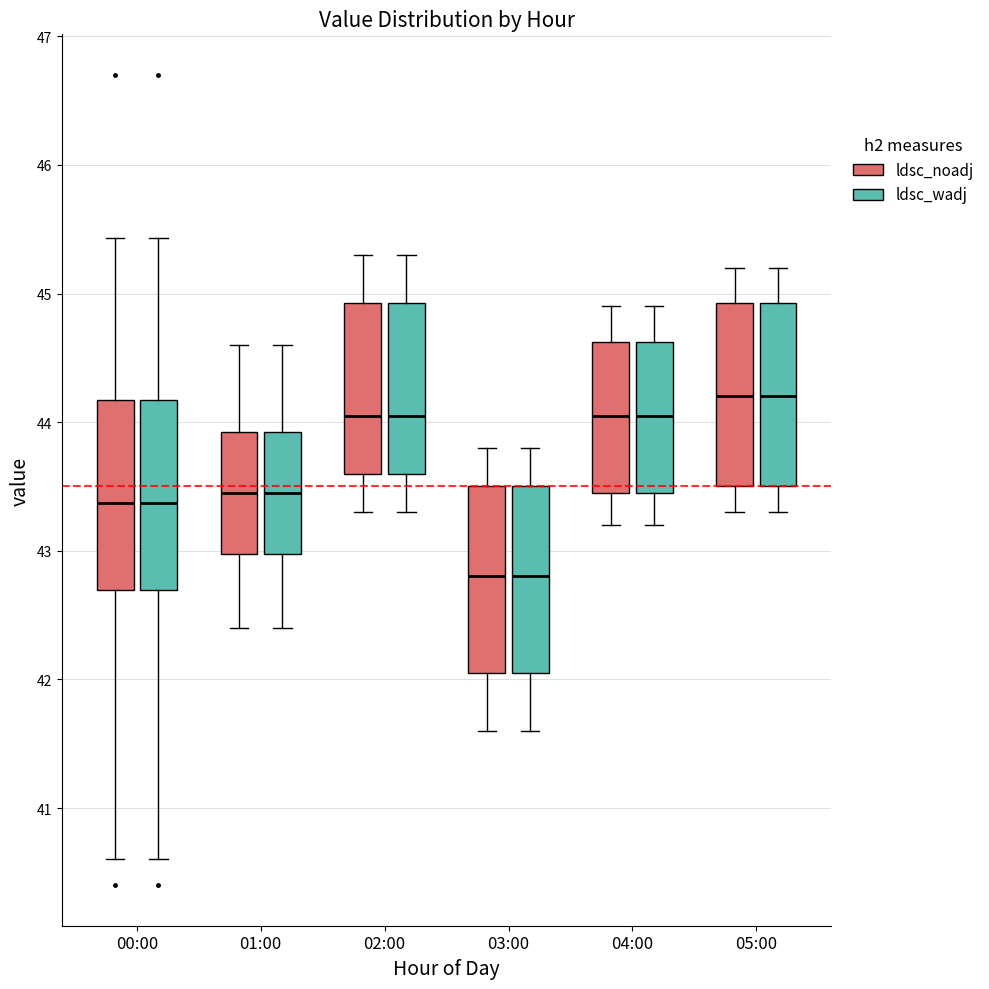

Reading left to right, read every box against the y-axis: the position of its median line, the range the box covers, and the ends of its whiskers. The values are not printed on the chart, so give them approximately, as read against the axis.

00:00 (ldsc_noadj): median 43.4, box 42.7 to 44.2, whiskers 40.6 to 45.4
00:00 (ldsc_wadj): median 43.4, box 42.7 to 44.2, whiskers 40.6 to 45.4
01:00 (ldsc_noadj): median 43.5, box 43.0 to 43.9, whiskers 42.4 to 44.6
01:00 (ldsc_wadj): median 43.5, box 43.0 to 43.9, whiskers 42.4 to 44.6
02:00 (ldsc_noadj): median 44.1, box 43.6 to 44.9, whiskers 43.3 to 45.3
02:00 (ldsc_wadj): median 44.1, box 43.6 to 44.9, whiskers 43.3 to 45.3
03:00 (ldsc_noadj): median 42.8, box 42.1 to 43.5, whiskers 41.6 to 43.8
03:00 (ldsc_wadj): median 42.8, box 42.1 to 43.5, whiskers 41.6 to 43.8
04:00 (ldsc_noadj): median 44.1, box 43.5 to 44.6, whiskers 43.2 to 44.9
04:00 (ldsc_wadj): median 44.1, box 43.5 to 44.6, whiskers 43.2 to 44.9
05:00 (ldsc_noadj): median 44.2, box 43.5 to 44.9, whiskers 43.3 to 45.2
05:00 (ldsc_wadj): median 44.2, box 43.5 to 44.9, whiskers 43.3 to 45.2